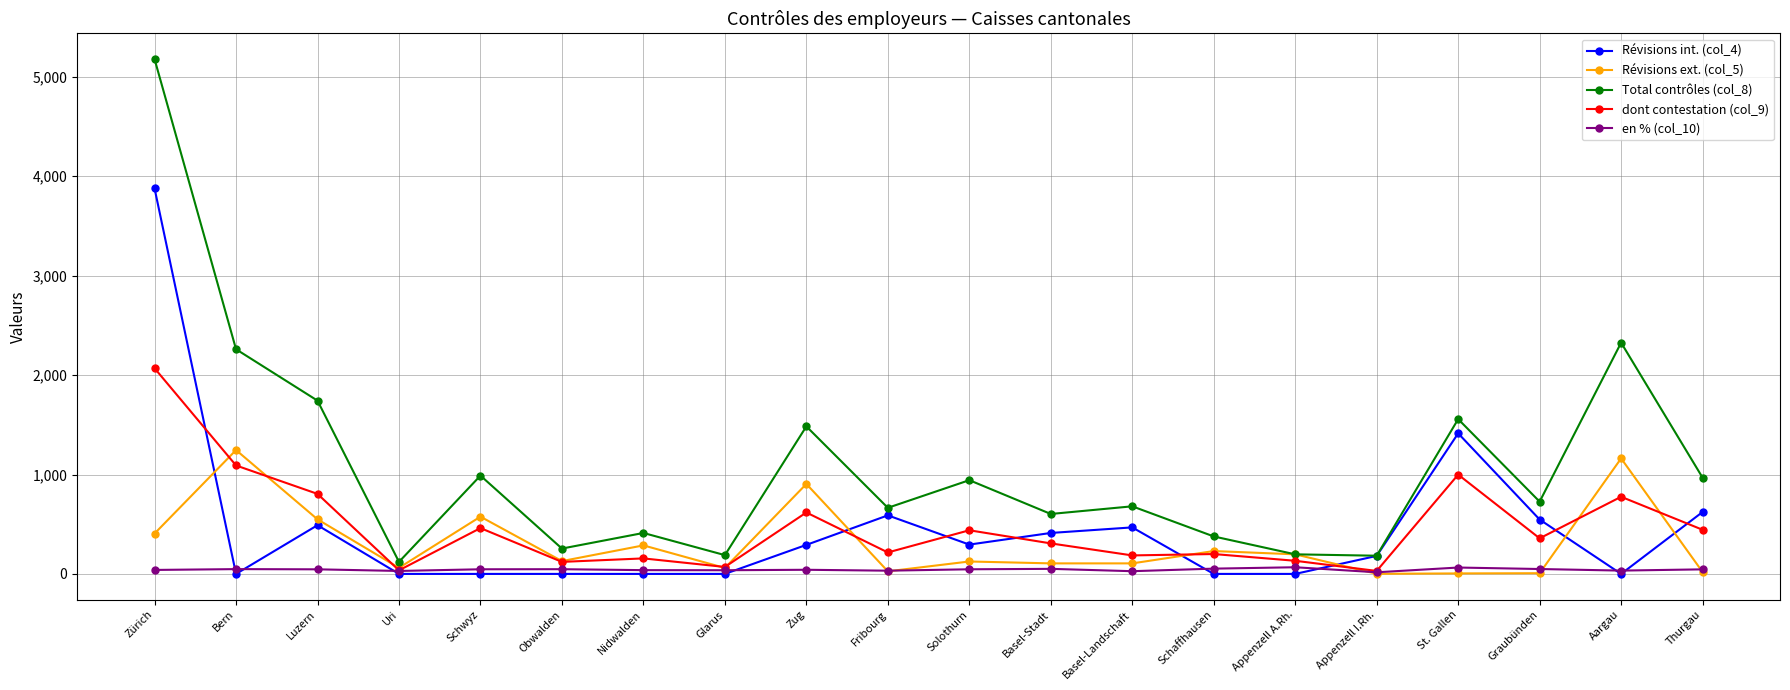

At which category is the sum across all series the highest?

Zürich